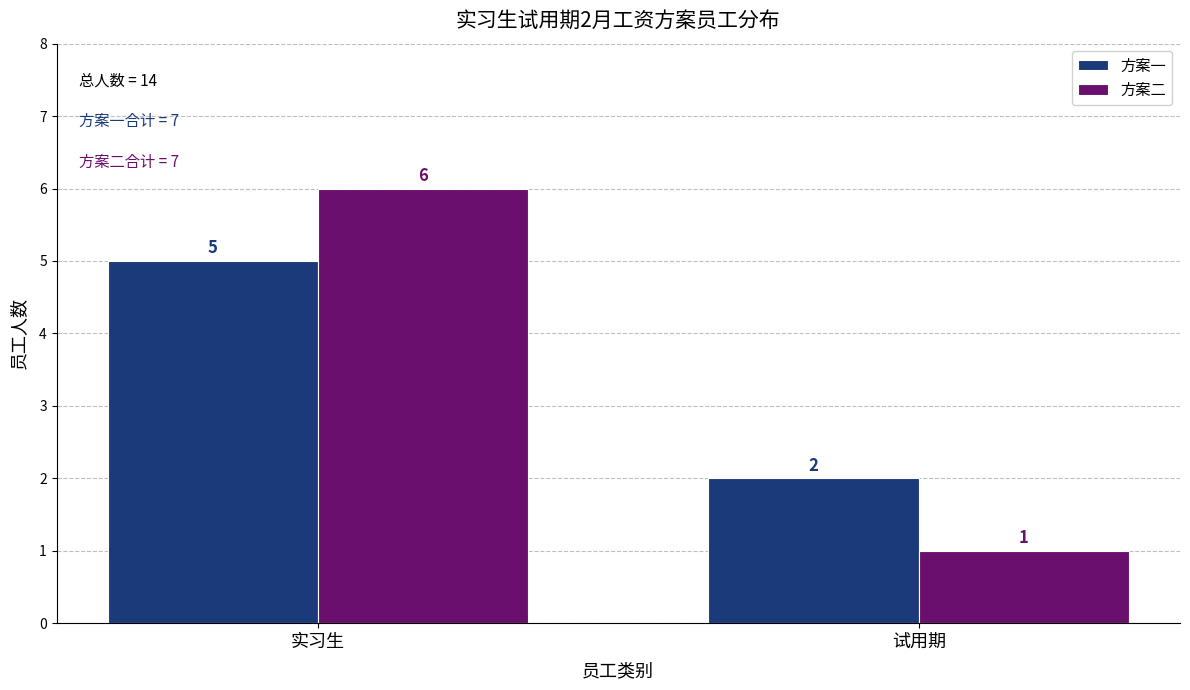

Reading left to right, what are all the values shown in this chart?

方案一: 5	2
方案二: 6	1